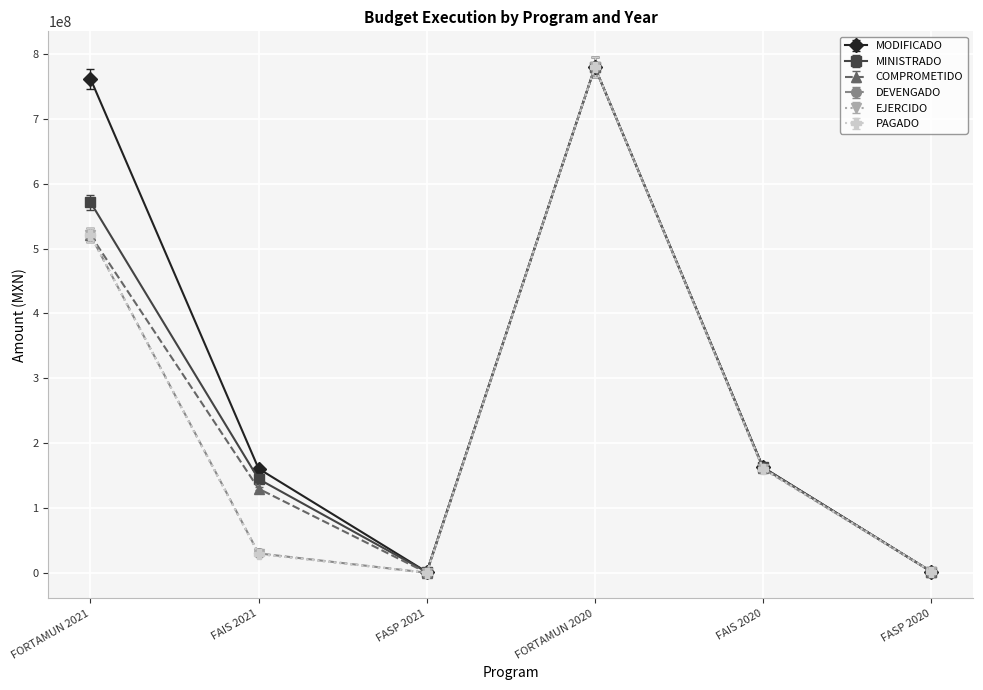

Does the chart have visible grid lines?

Yes